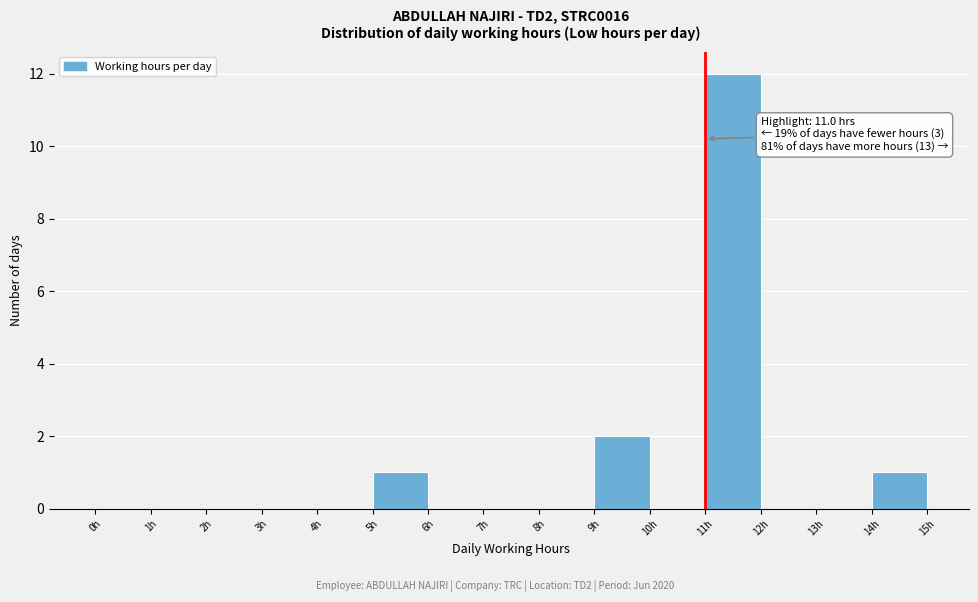

Over which range of the x-axis is the bar tallest?

11 to 12